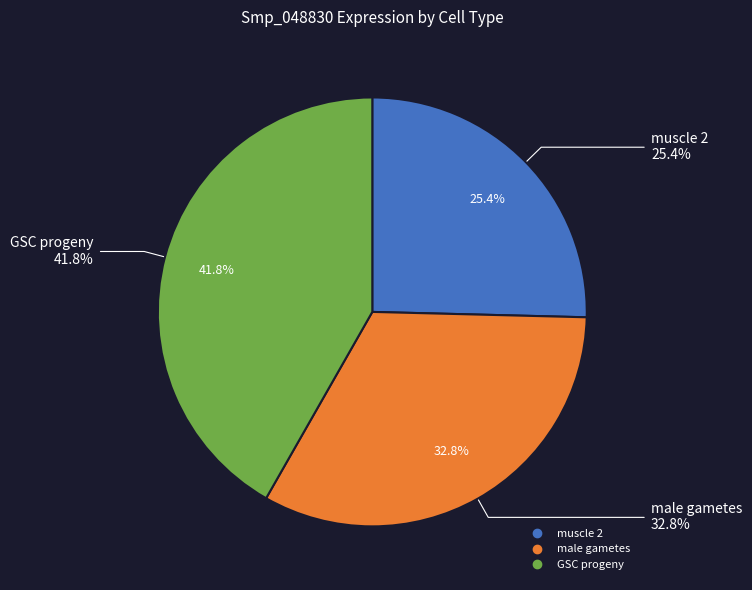

To the nearest percent, what is the difference between the largest and smallest slice percentages?

16%